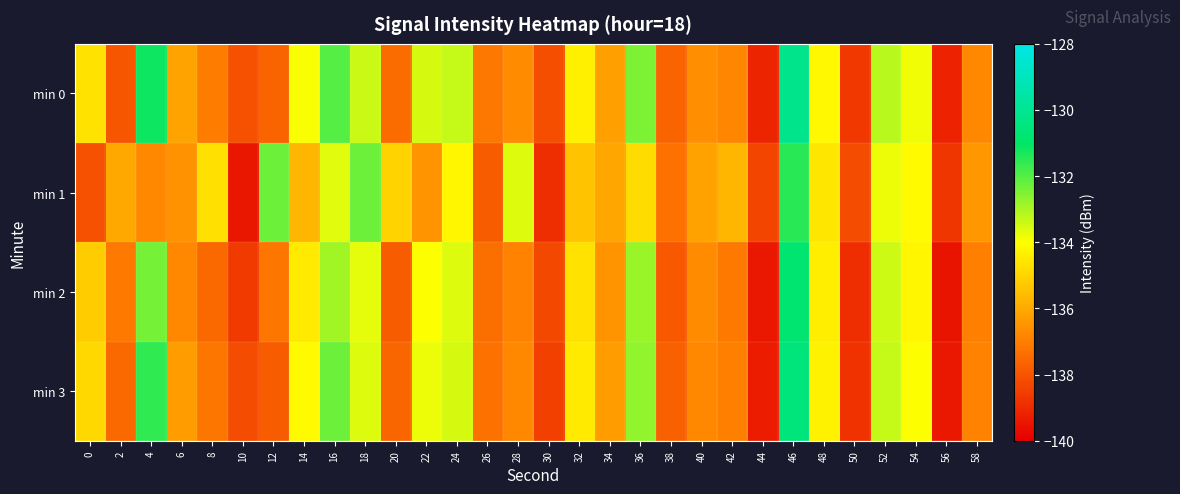

Reading right to left, what are all the values shown in this chart?

min 0: 58=-136.8	56=-139.2	54=-133.9	52=-133.2	50=-138.7	48=-134.2	46=-130.2	44=-139.1	42=-136.8	40=-136.6	38=-137.6	36=-132.5	34=-136.2	32=-134.4	30=-138.1	28=-136.7	26=-137.1	24=-133.3	22=-133.5	20=-137.4	18=-133.4	16=-132.0	14=-133.9	12=-137.6	10=-138.0	8=-137.0	6=-136.1	4=-131.1	2=-138.0	0=-134.7
min 1: 58=-136.4	56=-138.7	54=-134.1	52=-133.8	50=-138.2	48=-134.6	46=-131.5	44=-138.4	42=-135.7	40=-136.2	38=-137.3	36=-134.8	34=-136.1	32=-135.4	30=-138.9	28=-133.6	26=-137.8	24=-134.2	22=-136.5	20=-135.0	18=-132.3	16=-133.6	14=-135.7	12=-132.3	10=-139.5	8=-134.7	6=-136.5	4=-136.8	2=-136.0	0=-138.0
min 2: 58=-137.0	56=-139.5	54=-134.2	52=-133.4	50=-138.9	48=-134.4	46=-130.8	44=-139.4	42=-137.1	40=-136.7	38=-137.9	36=-132.8	34=-136.5	32=-134.7	30=-138.3	28=-136.9	26=-137.4	24=-133.6	22=-134.0	20=-137.8	18=-133.7	16=-132.9	14=-134.5	12=-137.2	10=-138.6	8=-137.5	6=-136.8	4=-132.4	2=-137.1	0=-135.2
min 3: 58=-136.9	56=-139.4	54=-134.0	52=-133.3	50=-138.8	48=-134.3	46=-130.5	44=-139.3	42=-137.0	40=-136.8	38=-137.7	36=-132.7	34=-136.3	32=-134.5	30=-138.5	28=-136.8	26=-137.3	24=-133.5	22=-133.8	20=-137.6	18=-133.6	16=-132.3	14=-134.1	12=-137.8	10=-138.2	8=-137.2	6=-136.3	4=-131.6	2=-137.5	0=-134.9